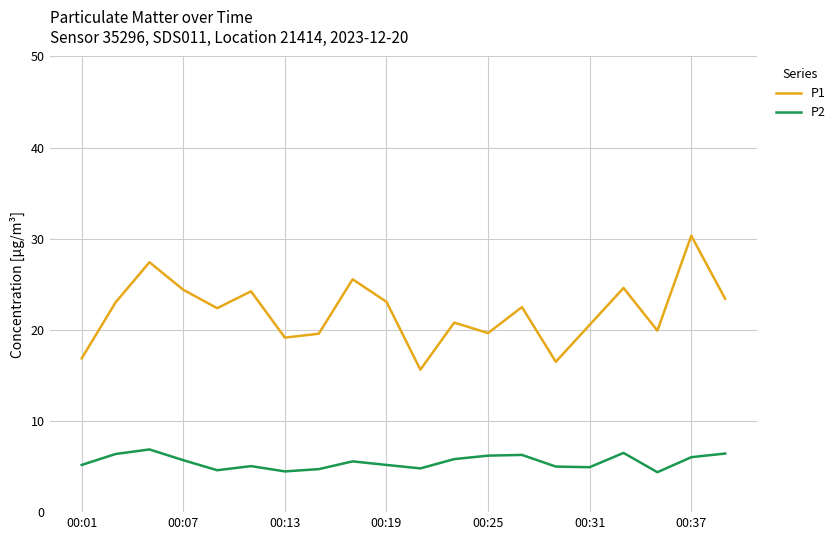

Which series has the widest spread of values?

P1